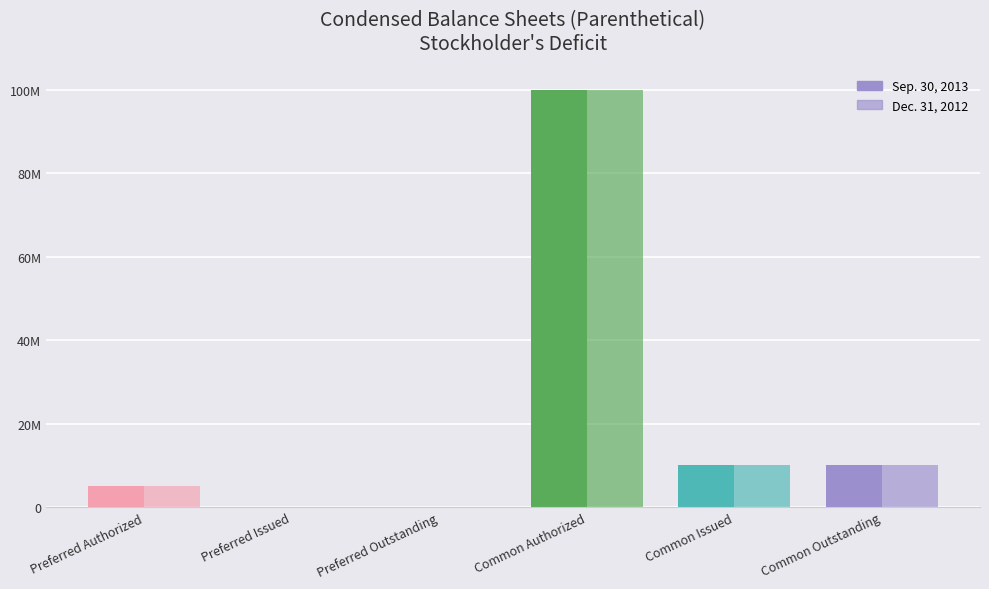

True or false: Sep. 30, 2013 has a value of 10000000 at Common Outstanding.

True